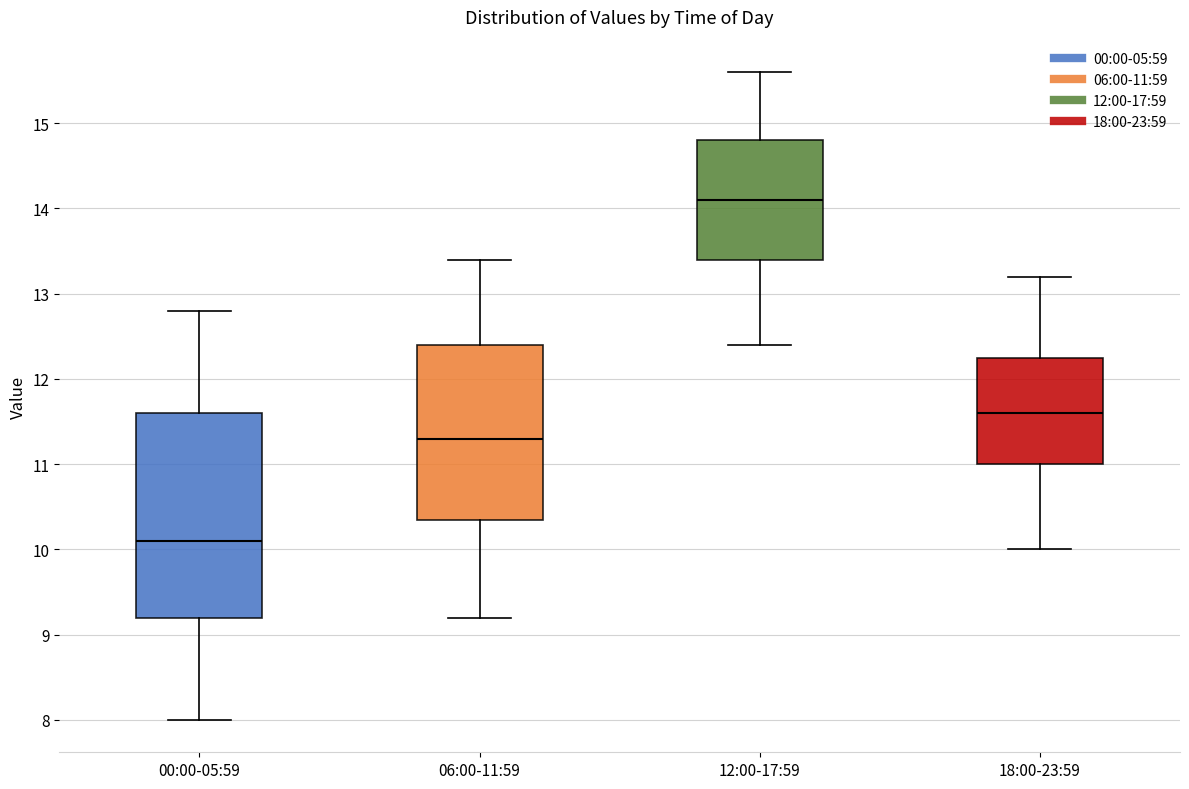

Comparing the boxes themselves (not the whiskers), which one is the tallest?

00:00-05:59